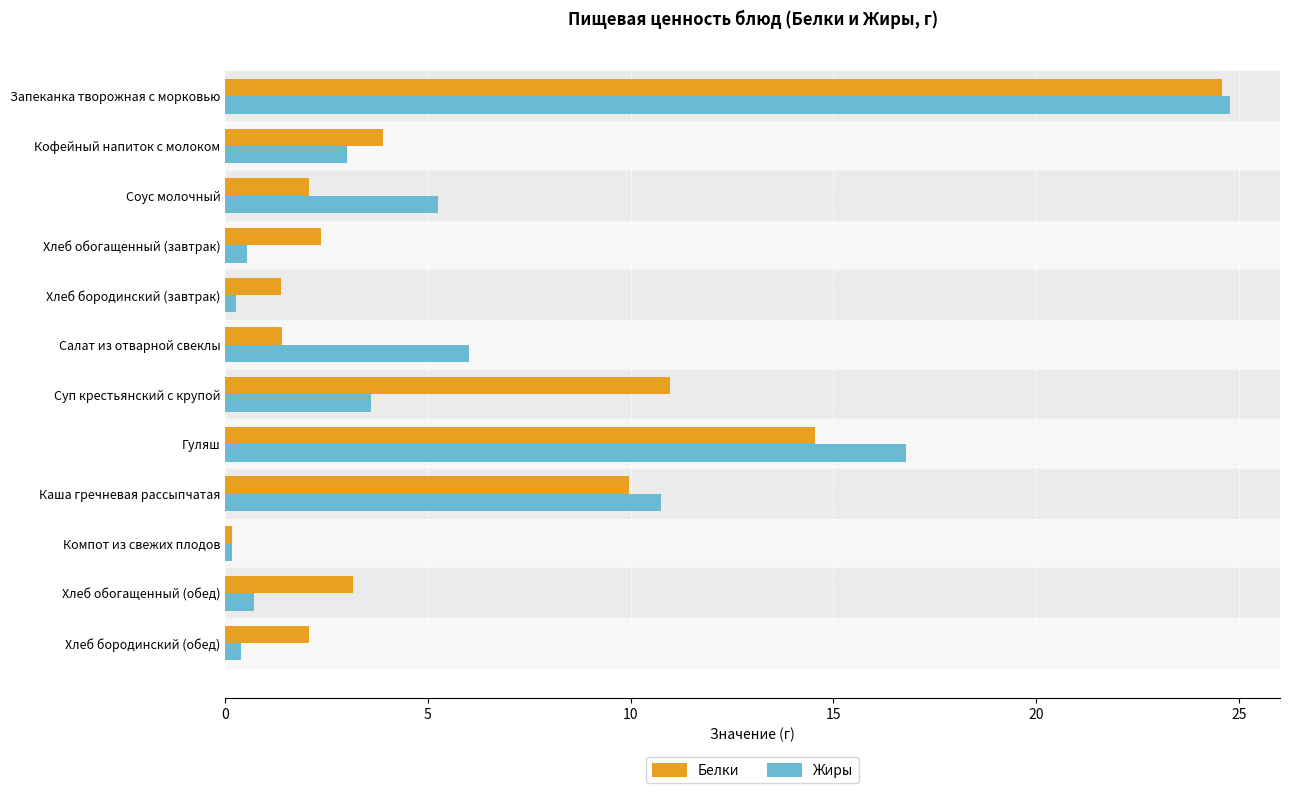

Between Соус молочный and Гуляш, which series saw the biggest shift?

Белки